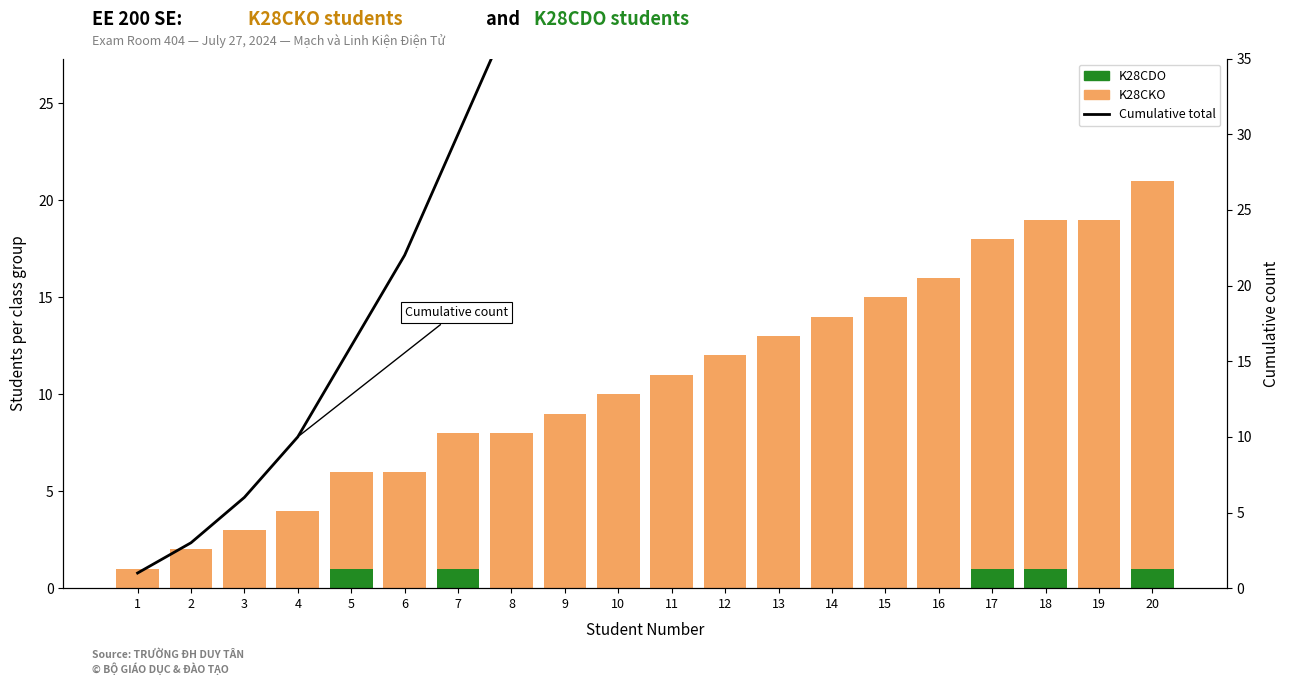

Count the K28CDO values in the range 0 to 1.

20